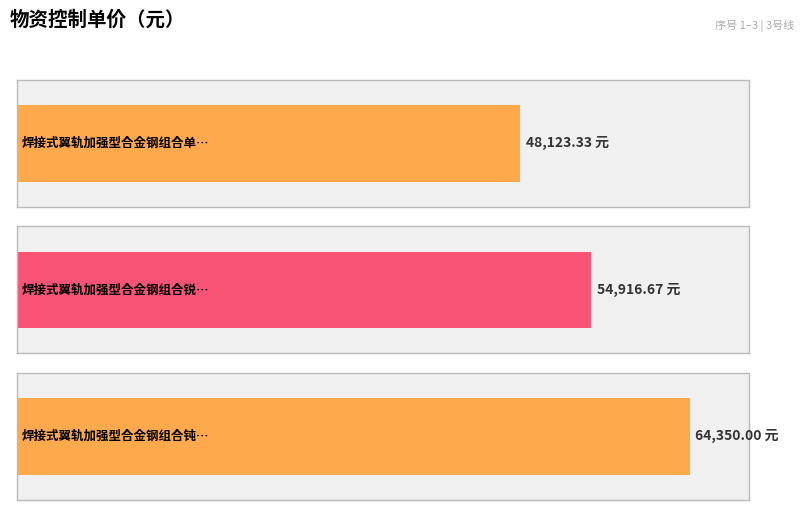

List the labels in order of value, smallest first.

1, 2, 3